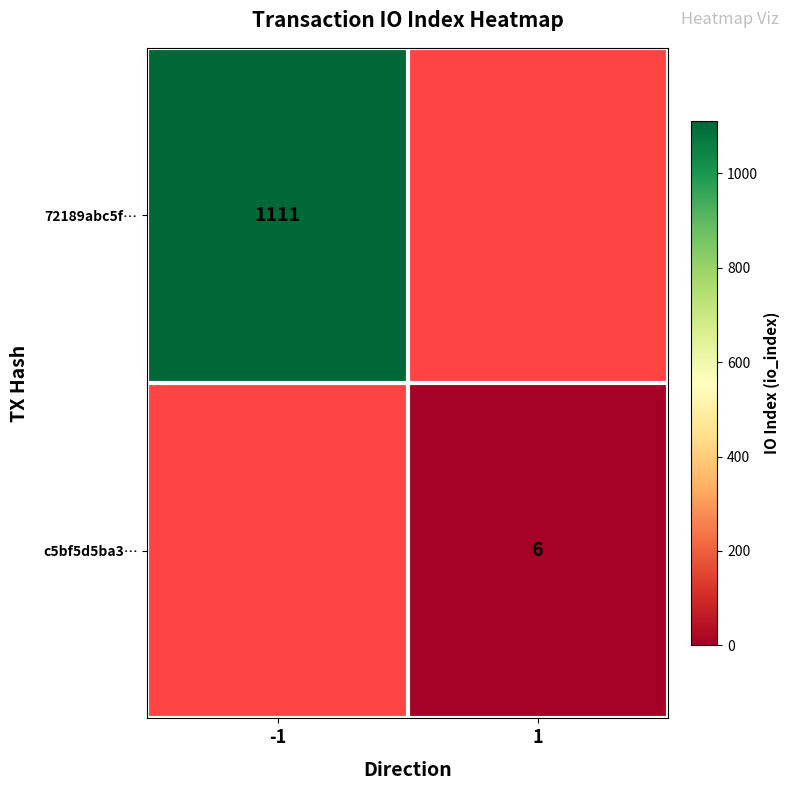

The value of c5bf5d5ba3… at 1 is 11. True or false?

False